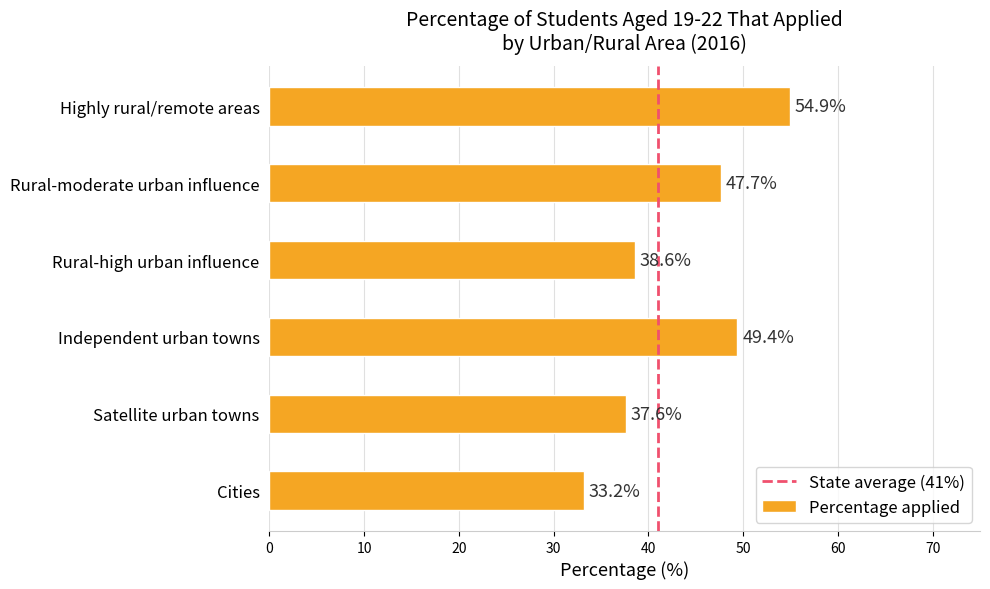

Approximately how many times larger is the value at Cities compared to Highly rural/remote areas?

0.6